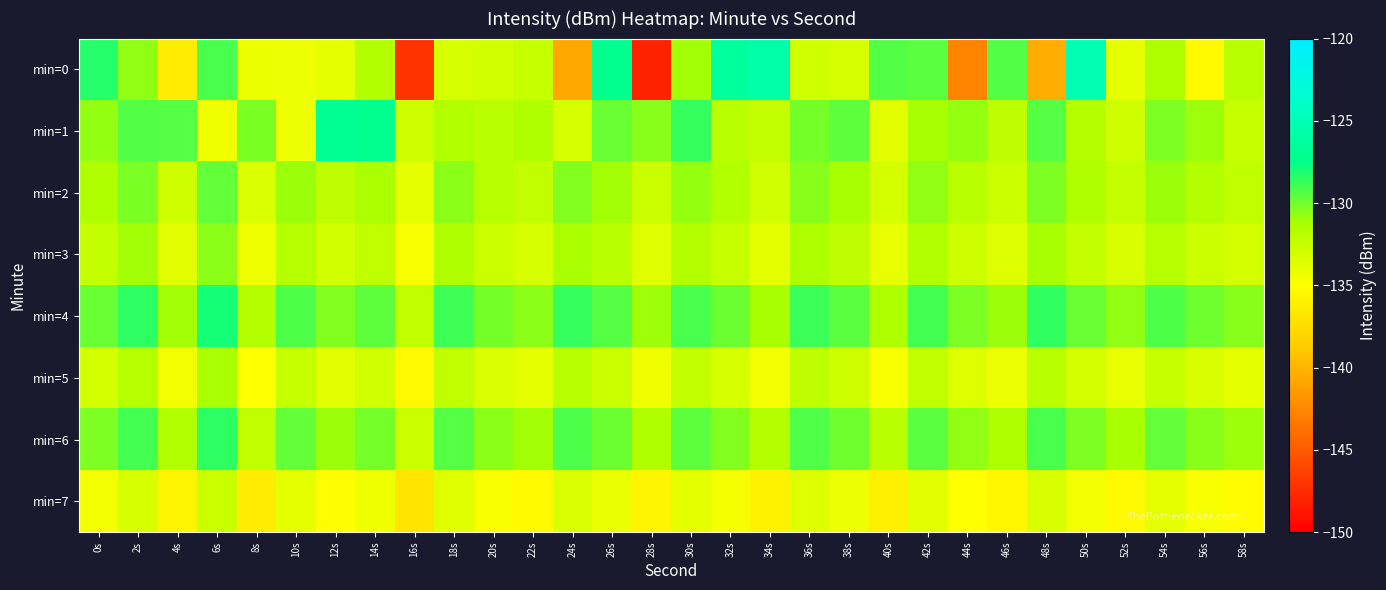

Between 2s and 10s, which is larger?

2s